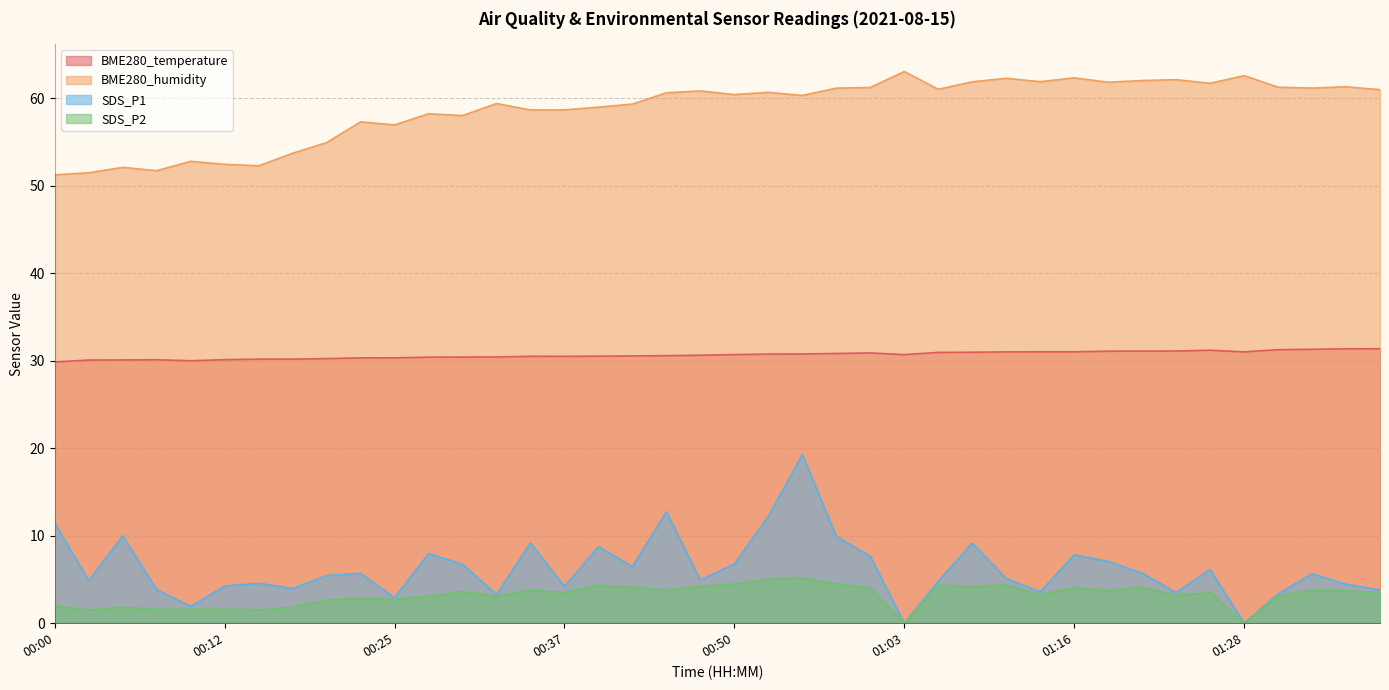

What is the total value across all series at 01:03?

93.8